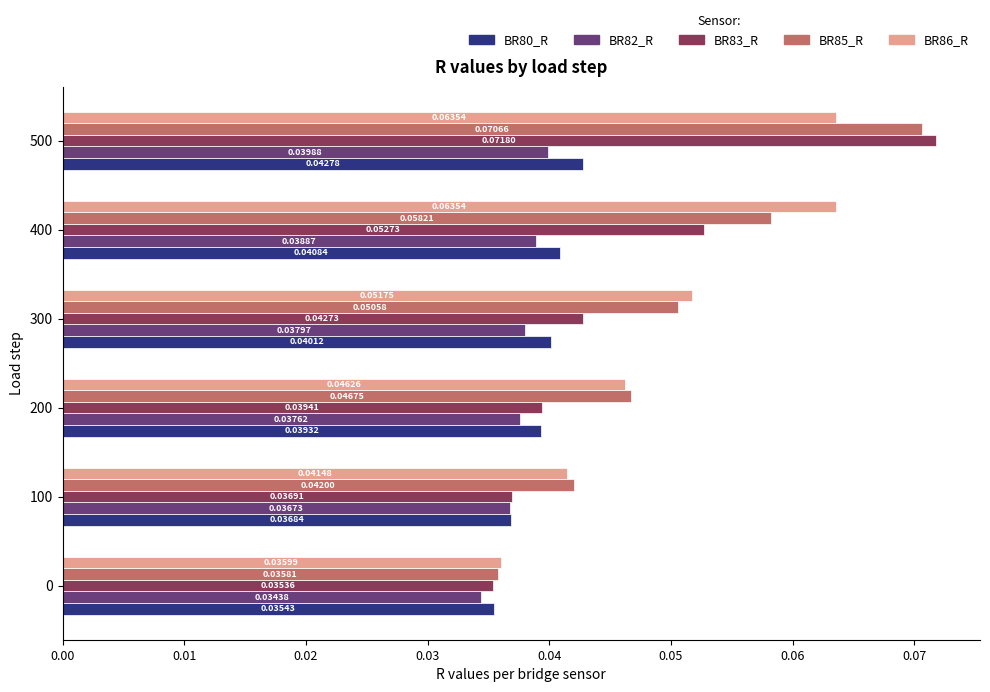

Which series has the widest spread of values?

BR83_R